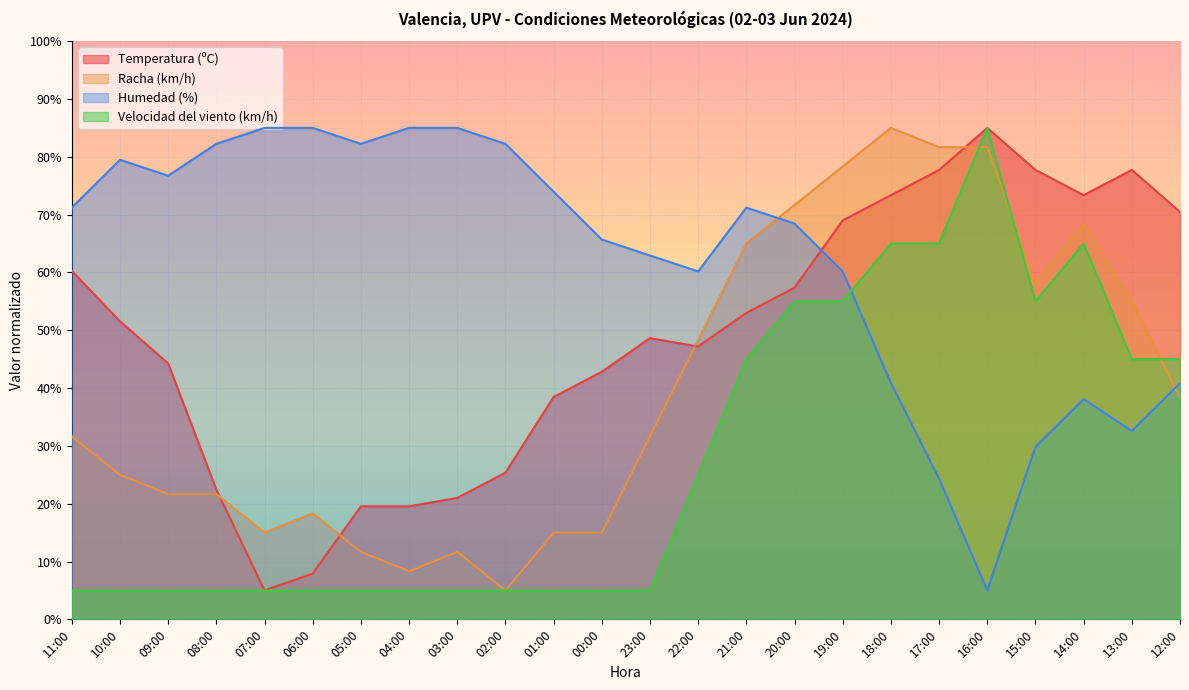

What is the maximum value shown in the chart?

85.0